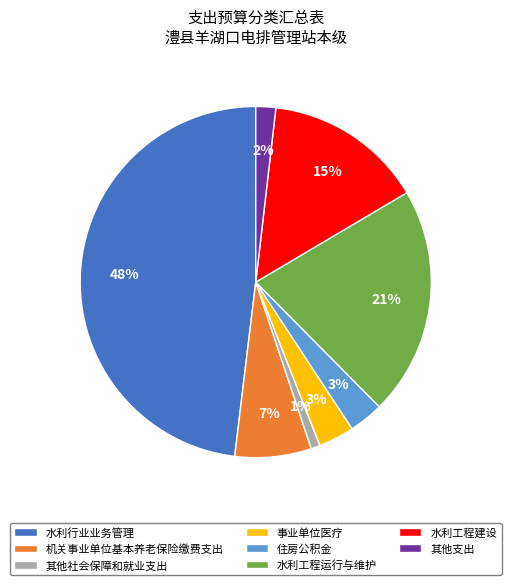

Count the number of slices in the pie.

8